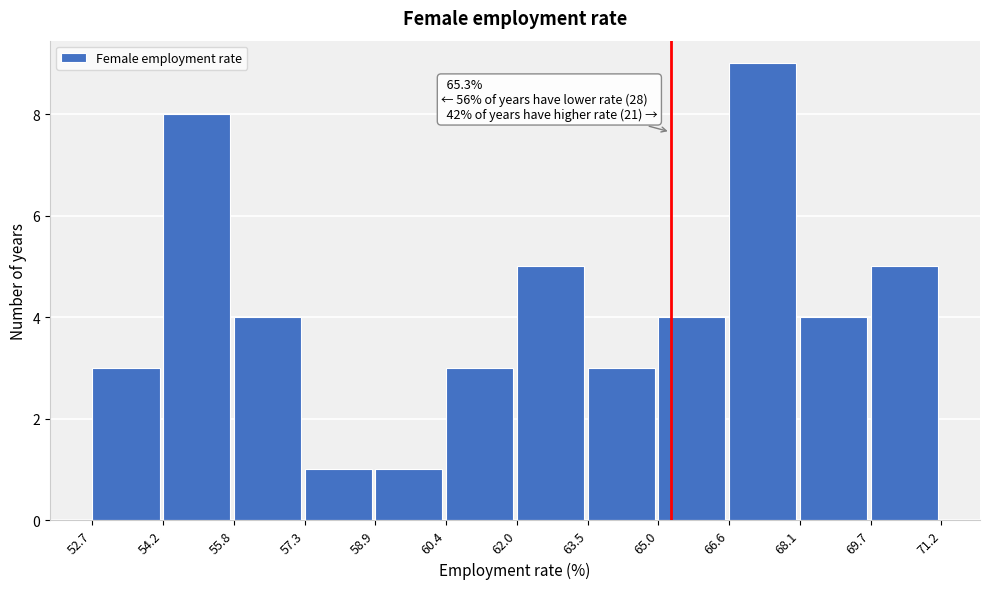

Which range on the x-axis has the tallest bar?

66.6 to 68.1